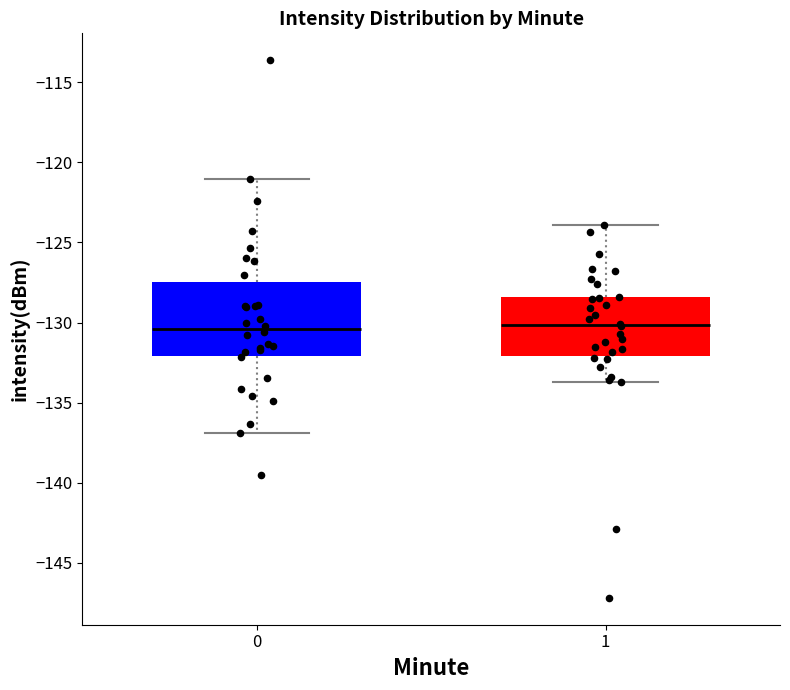

Reading left to right, transcribe this box plot: for each box, give where its median line is, the range the box spans, and where its two whiskers end, as read against the y-axis. The values are not printed on the chart, so give them approximately, as read against the axis.

0: median -130.5, box -132.0 to -127.5, whiskers -137.0 to -121.0
1: median -130.0, box -132.0 to -128.5, whiskers -133.5 to -124.0